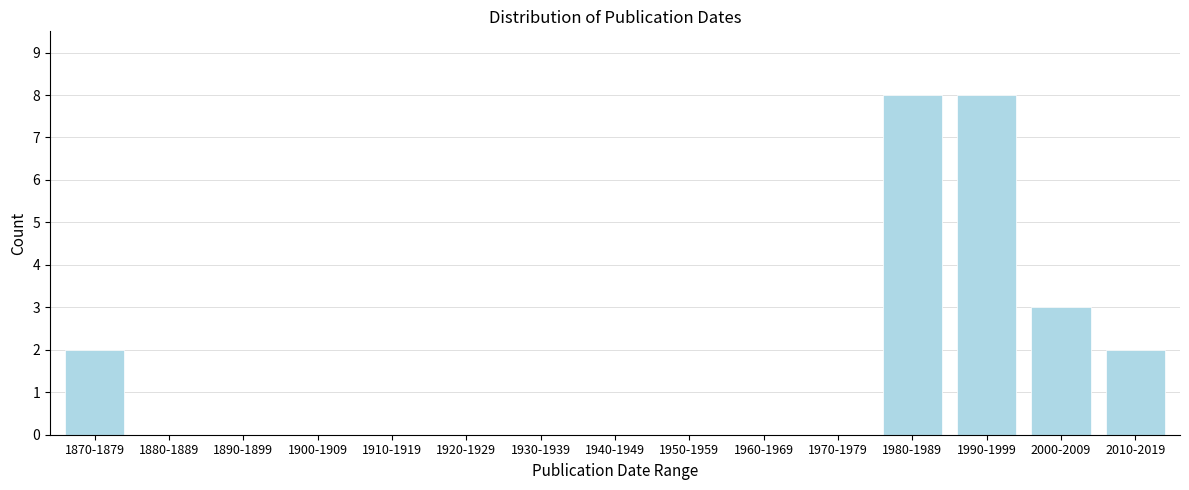

Reading left to right, list all the values displayed in this chart.

1870-1879=2	1880-1889=0	1890-1899=0	1900-1909=0	1910-1919=0	1920-1929=0	1930-1939=0	1940-1949=0	1950-1959=0	1960-1969=0	1970-1979=0	1980-1989=8	1990-1999=8	2000-2009=3	2010-2019=2